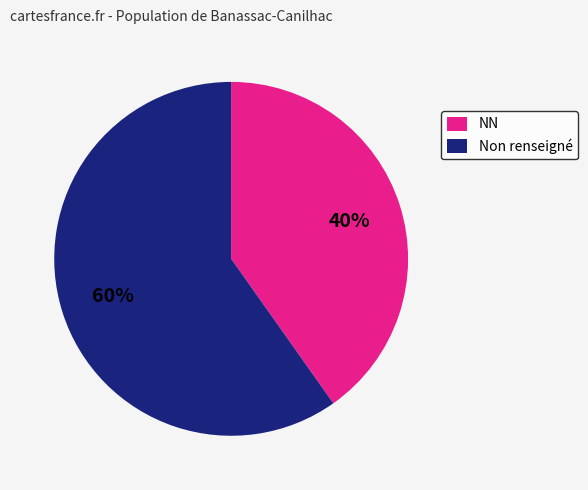

How many slices are in this pie chart?

2